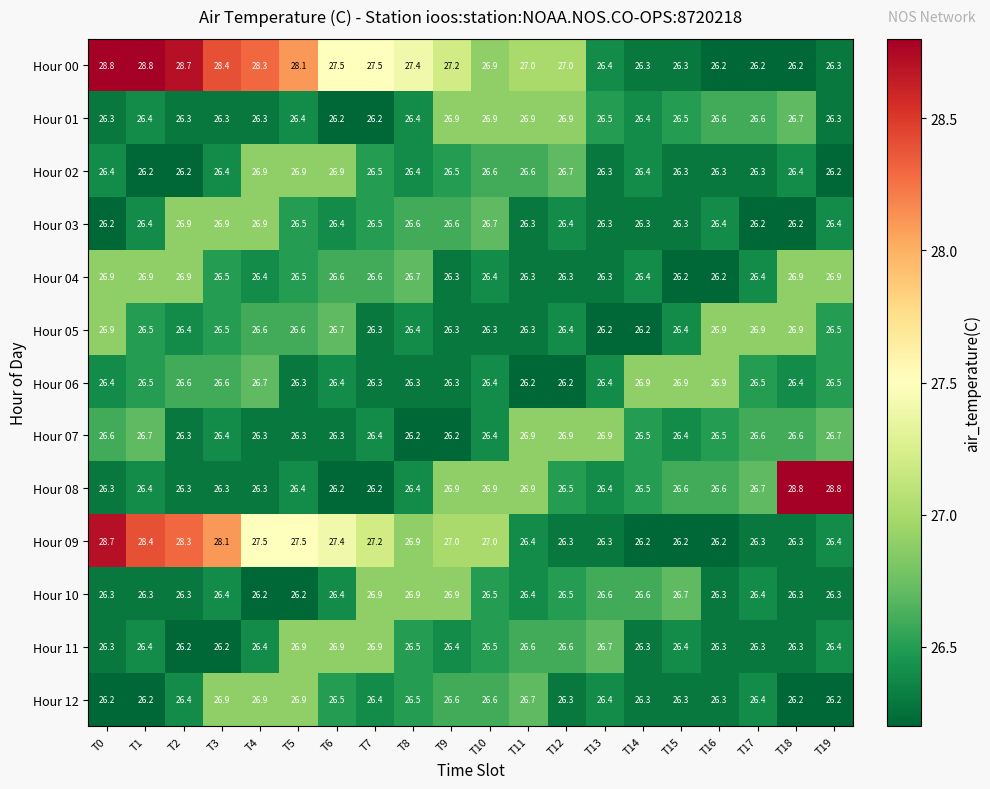

How many series are shown in this chart?

13